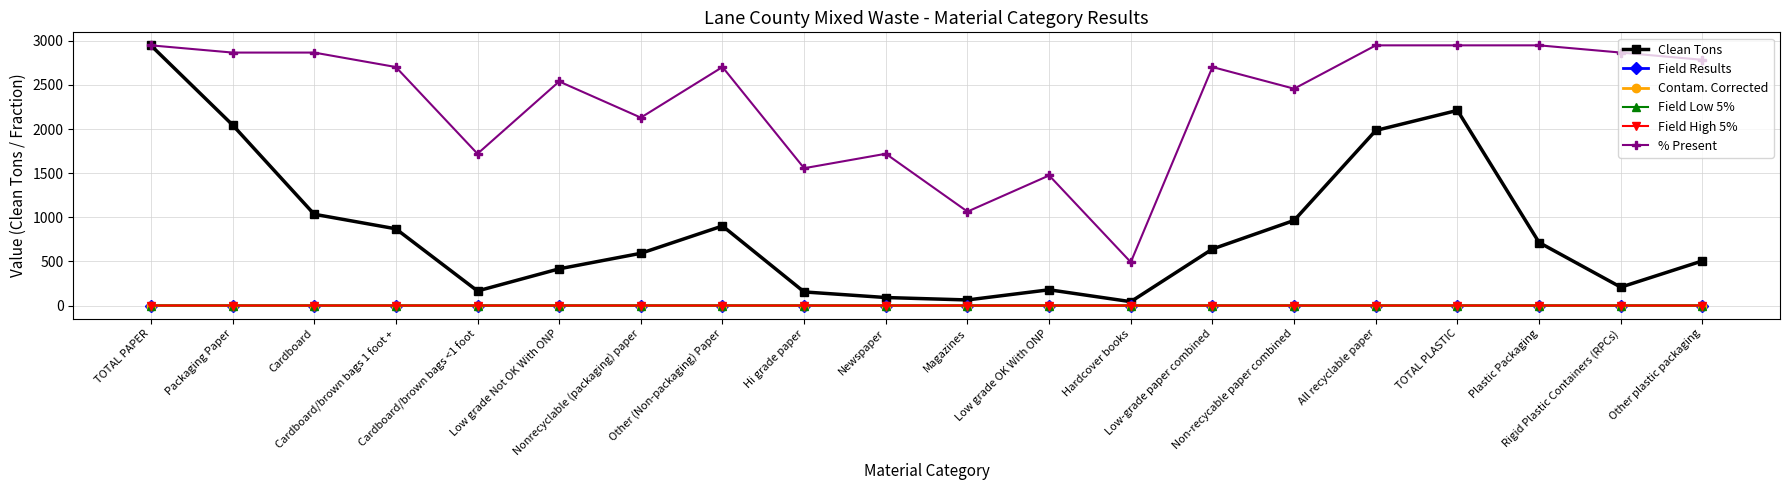

What is the label of the 11th point from the right?

Newspaper